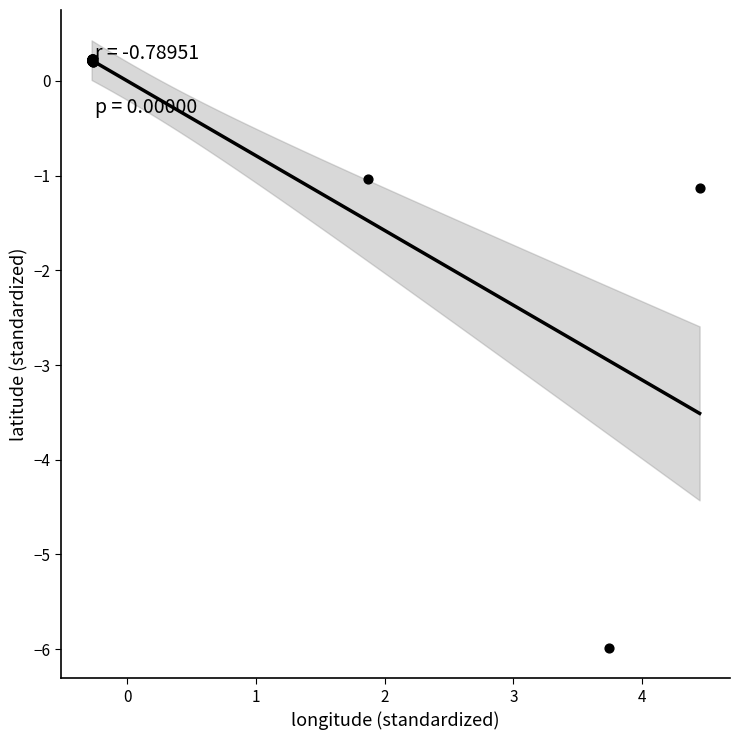

What Y value in the scatter plot is closest to -2?

-1.1